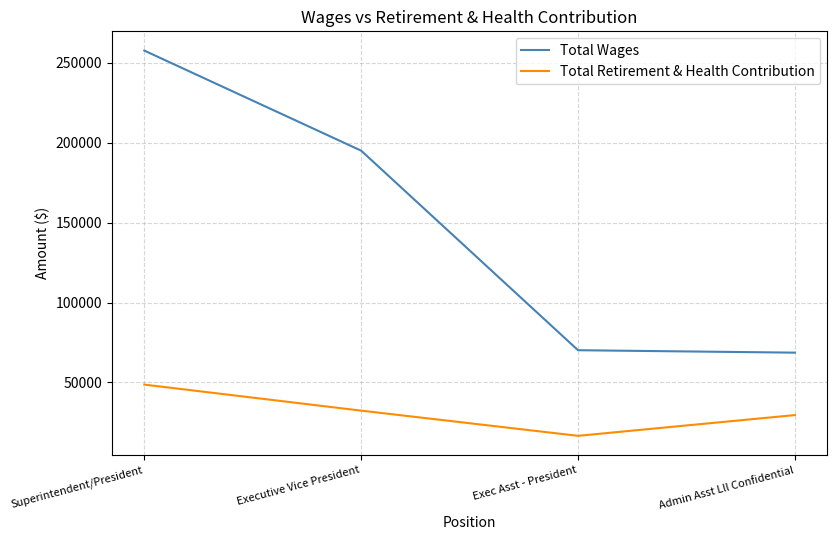

What is the difference between the second highest and minimum values in the Total Retirement & Health Contribution series?

15755